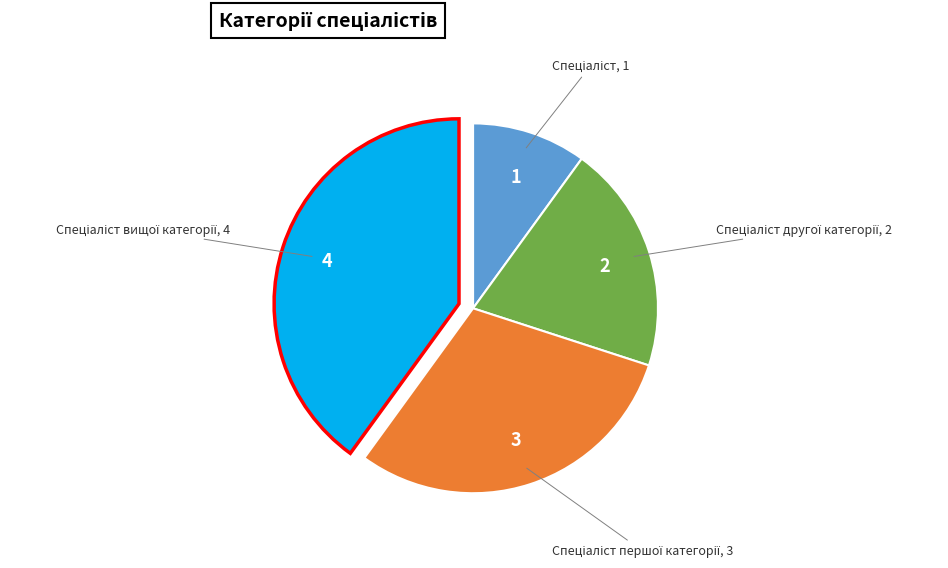

Is there any slice that represents more than half of the pie?

No